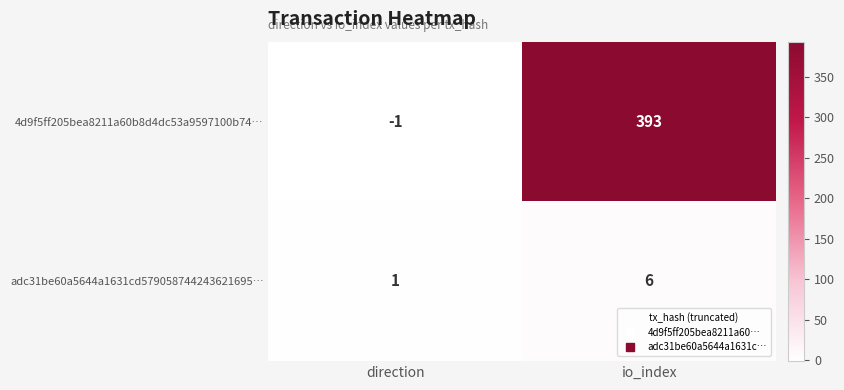

Rank the series by their average value, from lowest to highest.

adc31be60a5644a1631cd579058744243621695…, 4d9f5ff205bea8211a60b8d4dc53a9597100b74…